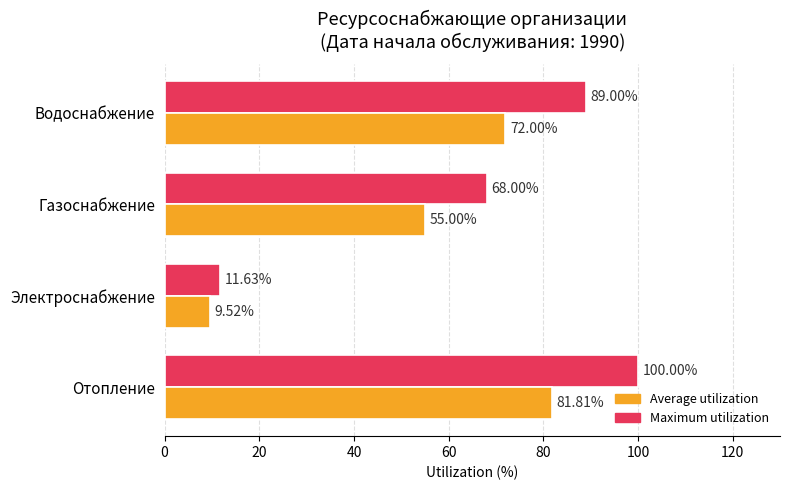

What is the spread (max minus min) of values at Электроснабжение?

2.1